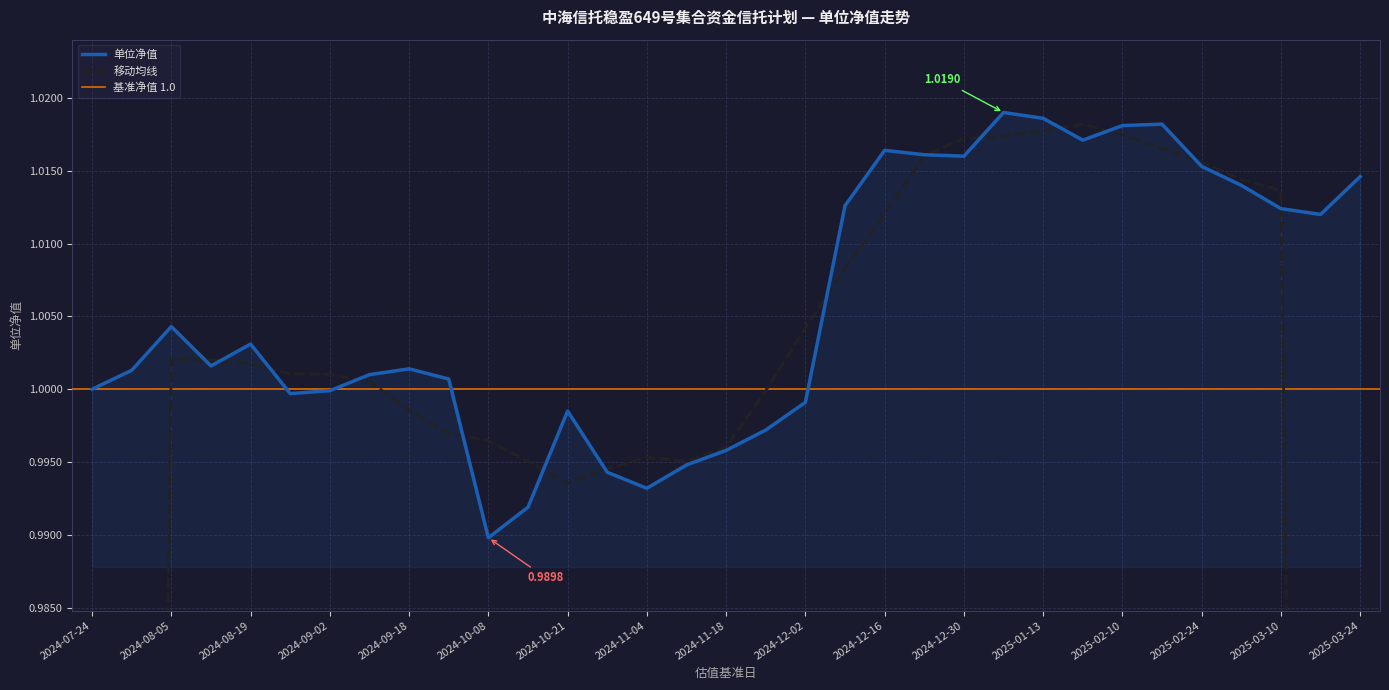

True or false: the data has more than 1 interior local peaks.

True